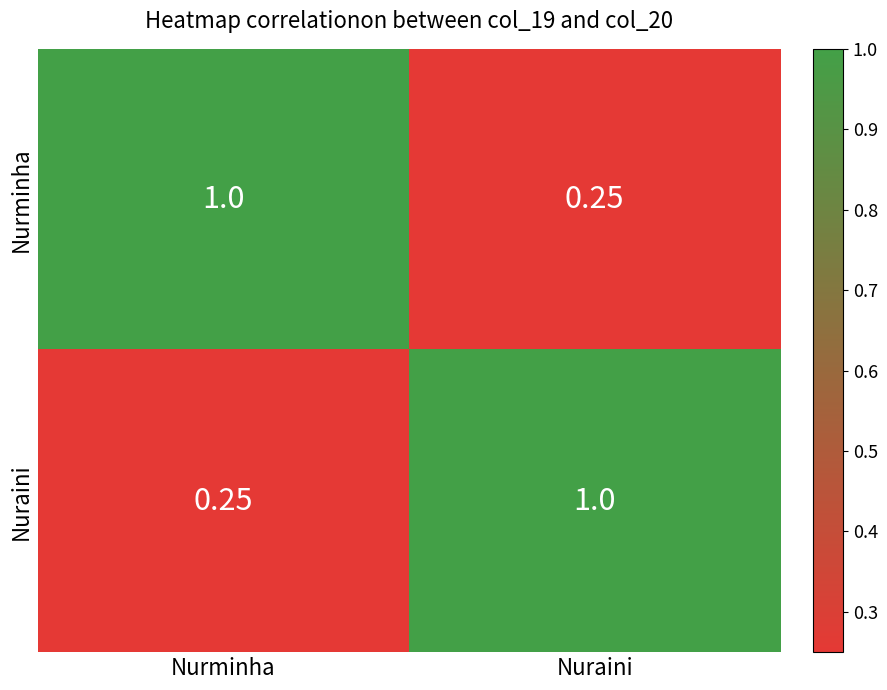

Which category has the lowest value in the Nurminha series?

Nuraini